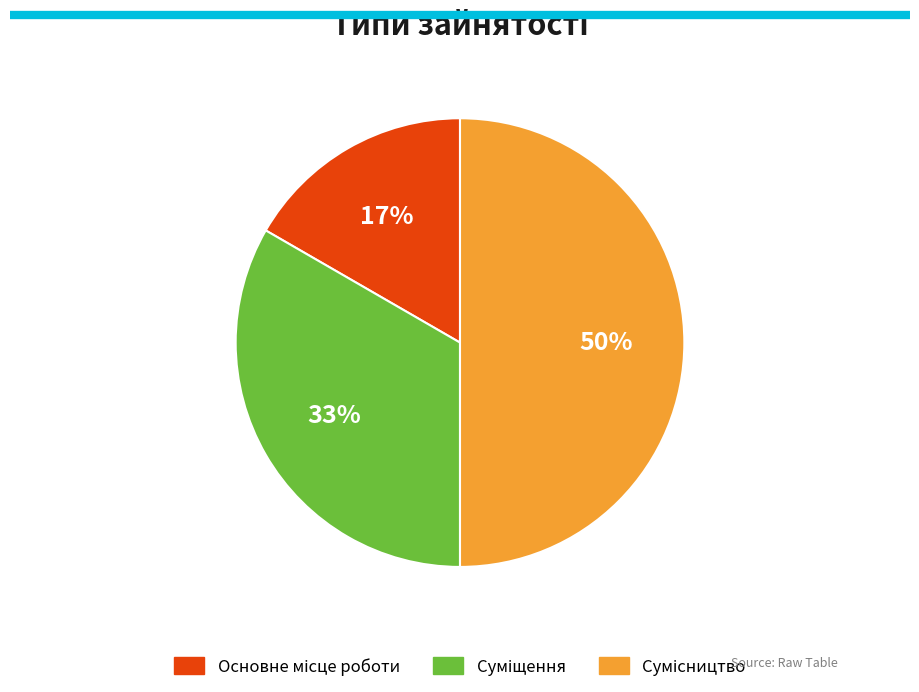

To the nearest percent, what is the average slice percentage?

33%